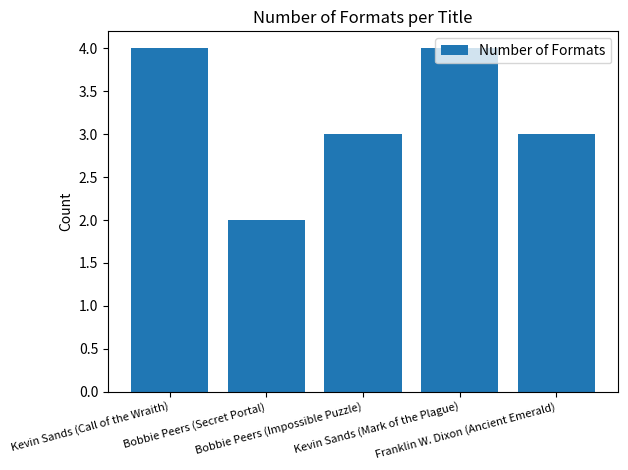

What is the difference between the values at Bobbie Peers (Secret Portal) and Bobbie Peers (Impossible Puzzle)?

1